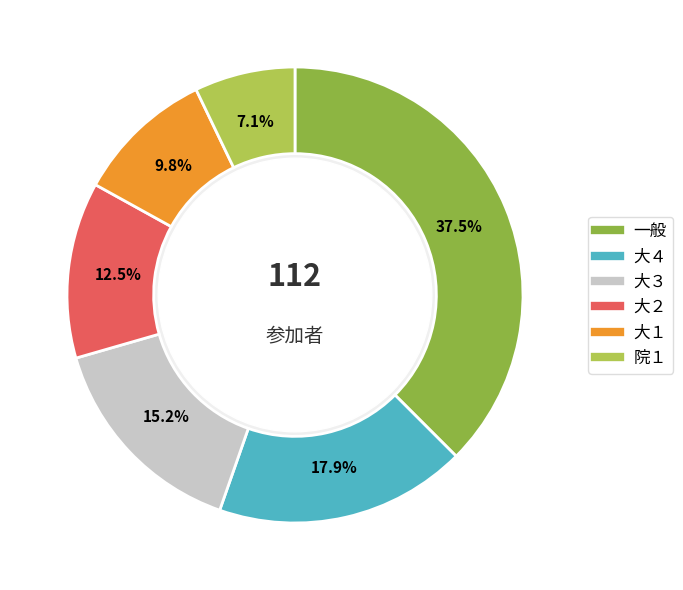

Rank the categories by value from lowest to highest.

院１, 大１, 大２, 大３, 大４, 一般